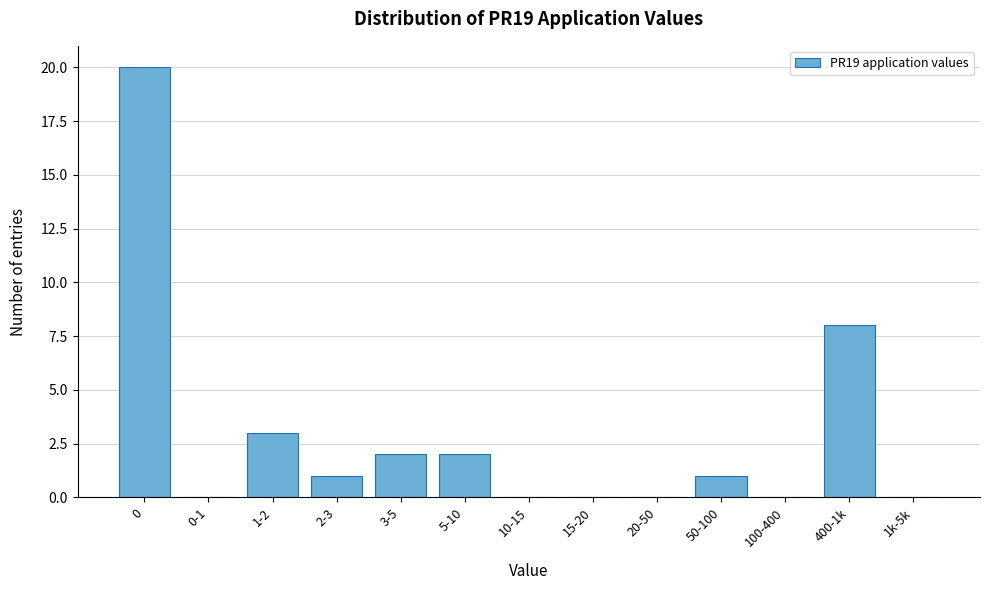

Reading left to right, list all the values displayed in this chart.

0=20	0-1=0	1-2=3	2-3=1	3-5=2	5-10=2	10-15=0	15-20=0	20-50=0	50-100=1	100-400=0	400-1k=8	1k-5k=0